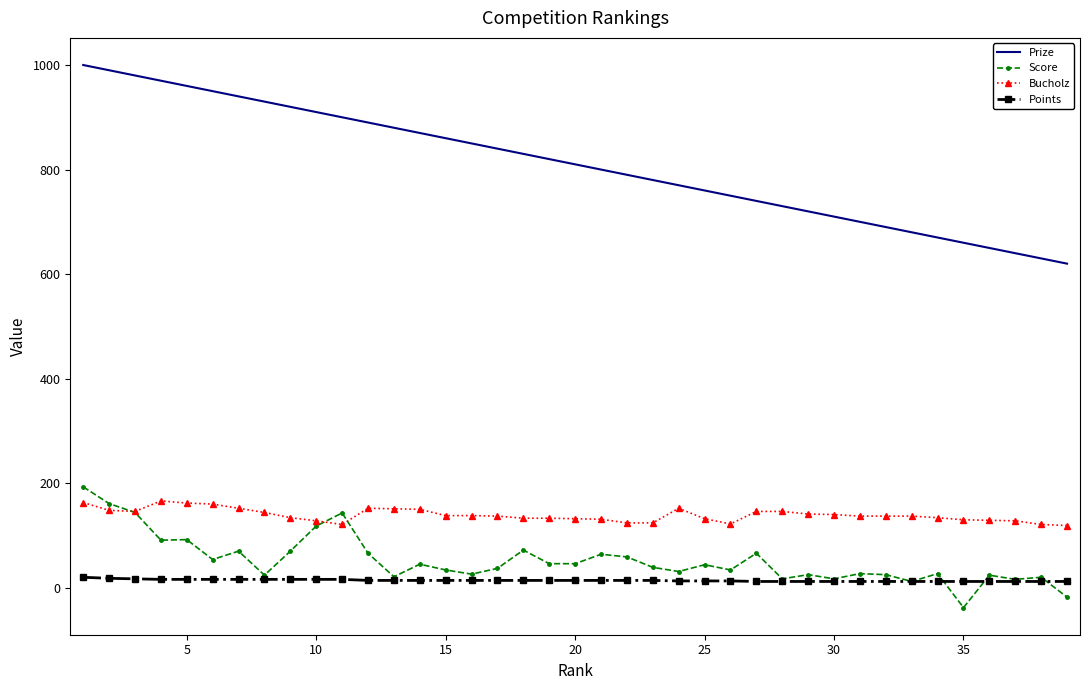

What is the difference between the second highest and second lowest values in the Points series?

6